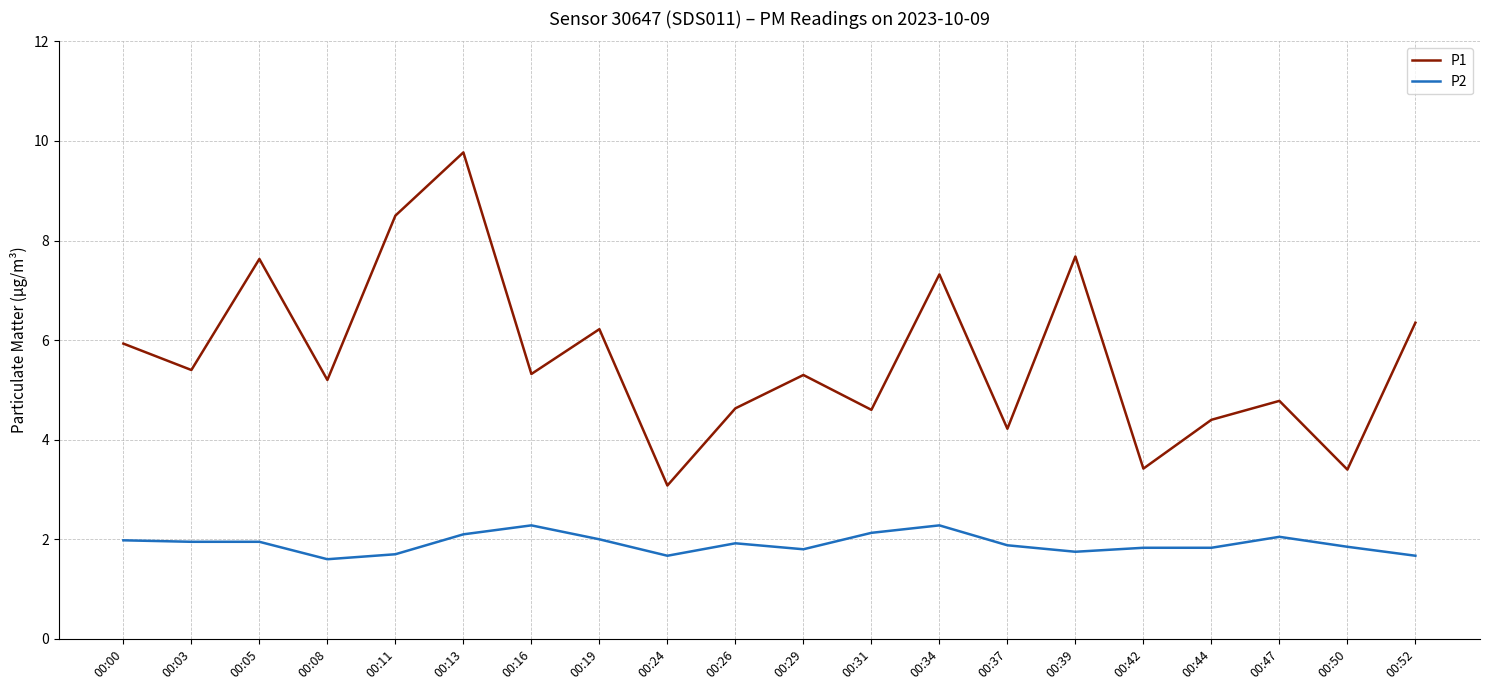

What is the greatest value displayed?

9.8